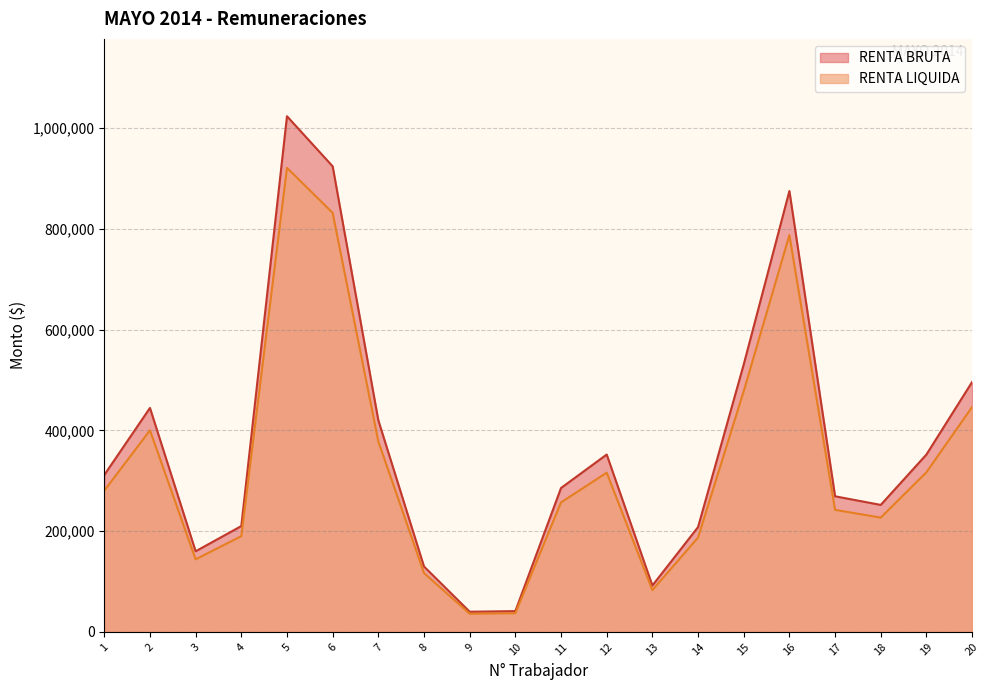

How many lines are shown in the chart?

2